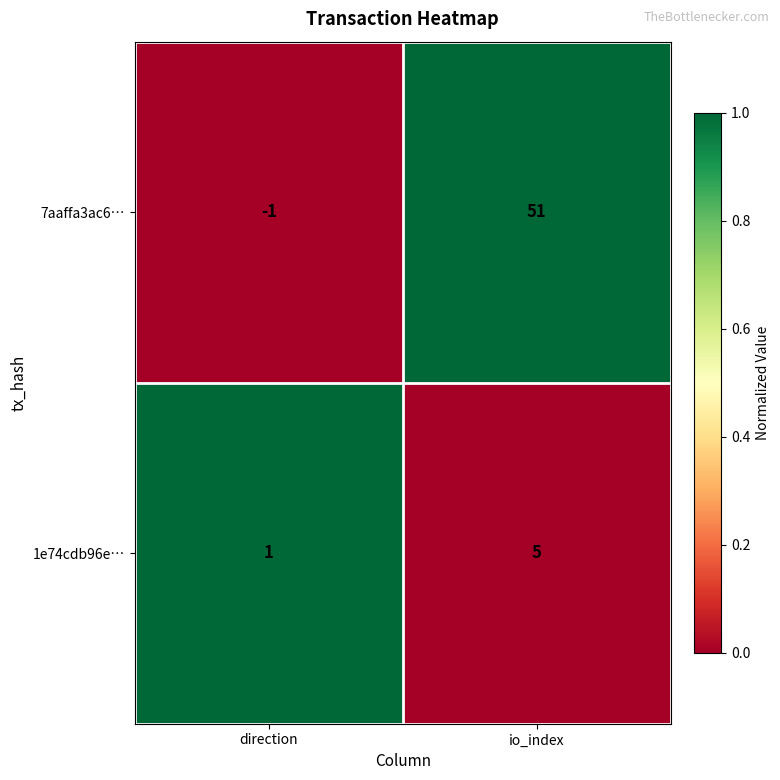

What is the sum of the 7aaffa3ac6… values at io_index and direction?

50